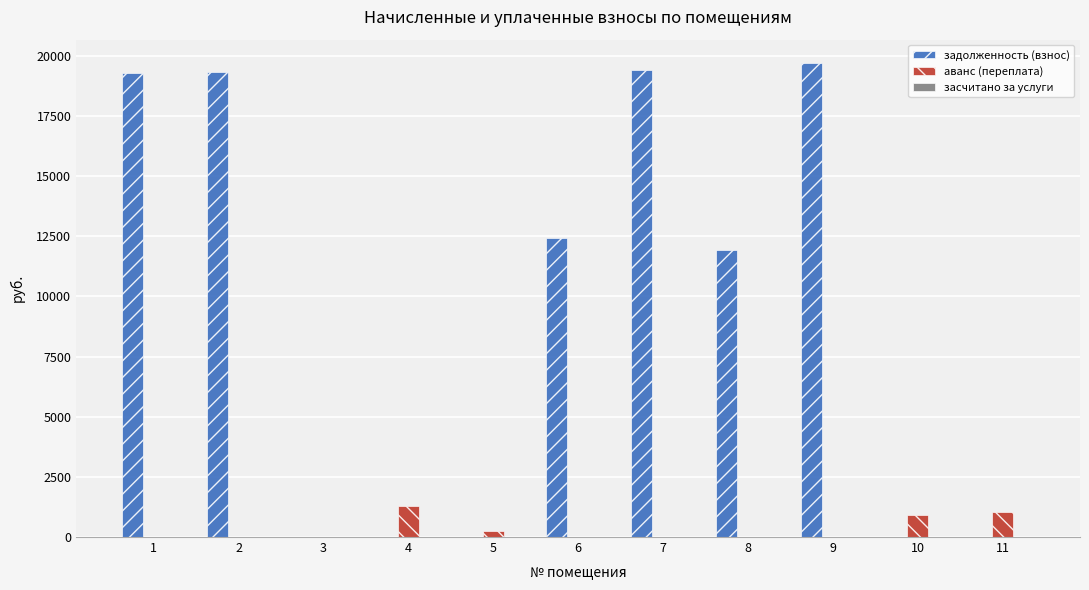

How many series are shown in this chart?

2